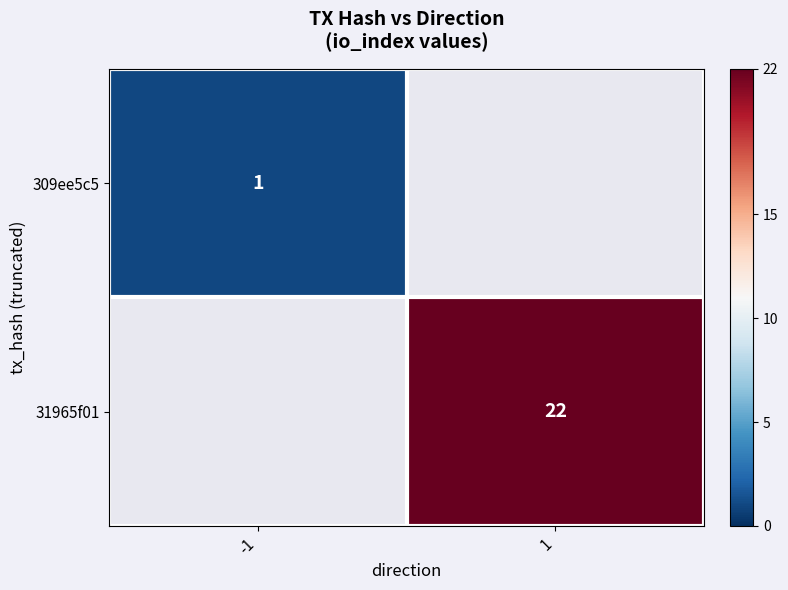

The 309ee5c5 series shows 1 at -1. True or false?

True